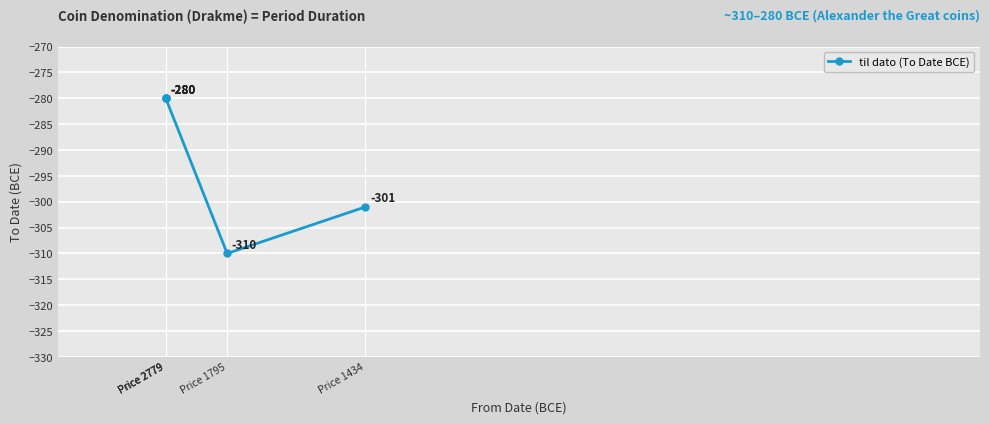

The value at Price 2779 is -417. True or false?

False